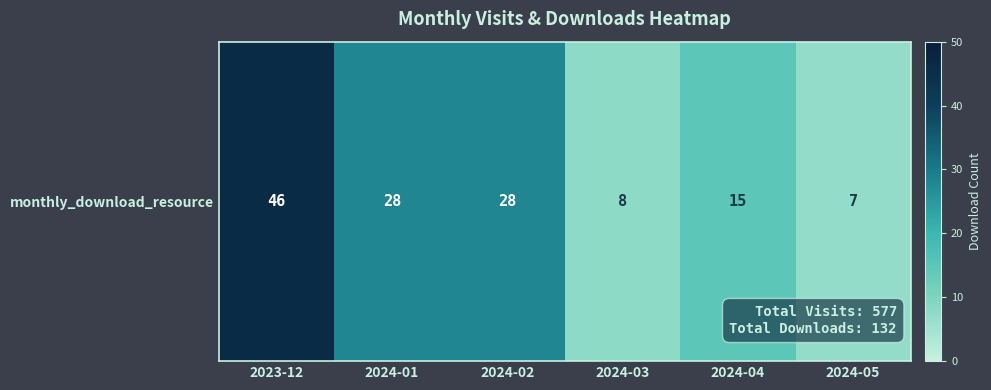

What is the ratio of the value at 2023-12 to the value at 2024-01?

1.6